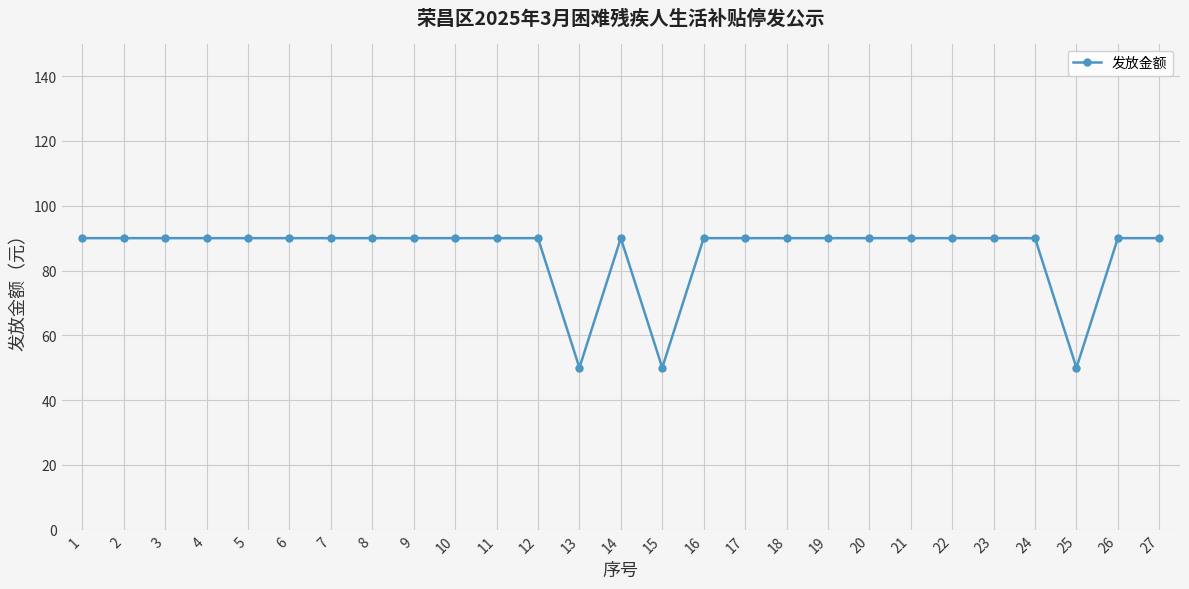

True or false: the data shows 90 at 5.

True